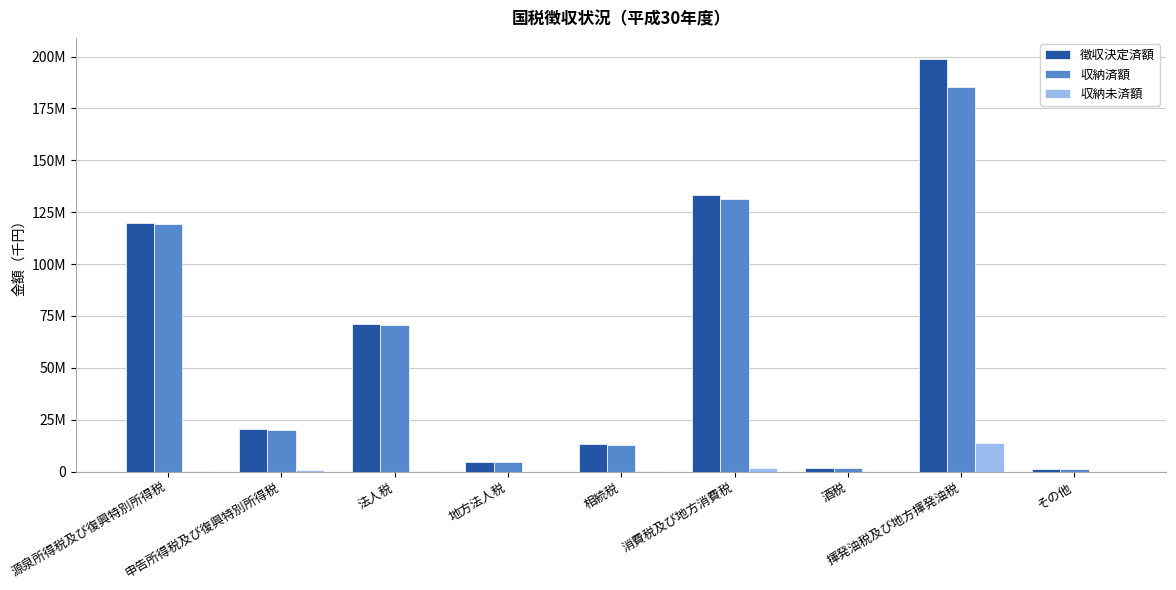

What are all the series names shown in the legend?

徴収決定済額, 収納済額, 収納未済額